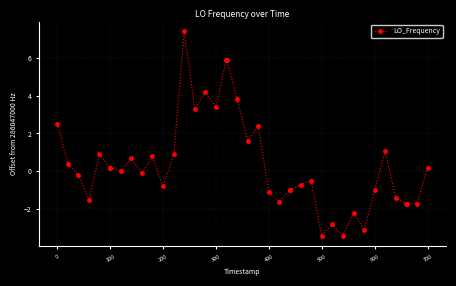

What is the sum of all values?

14.9